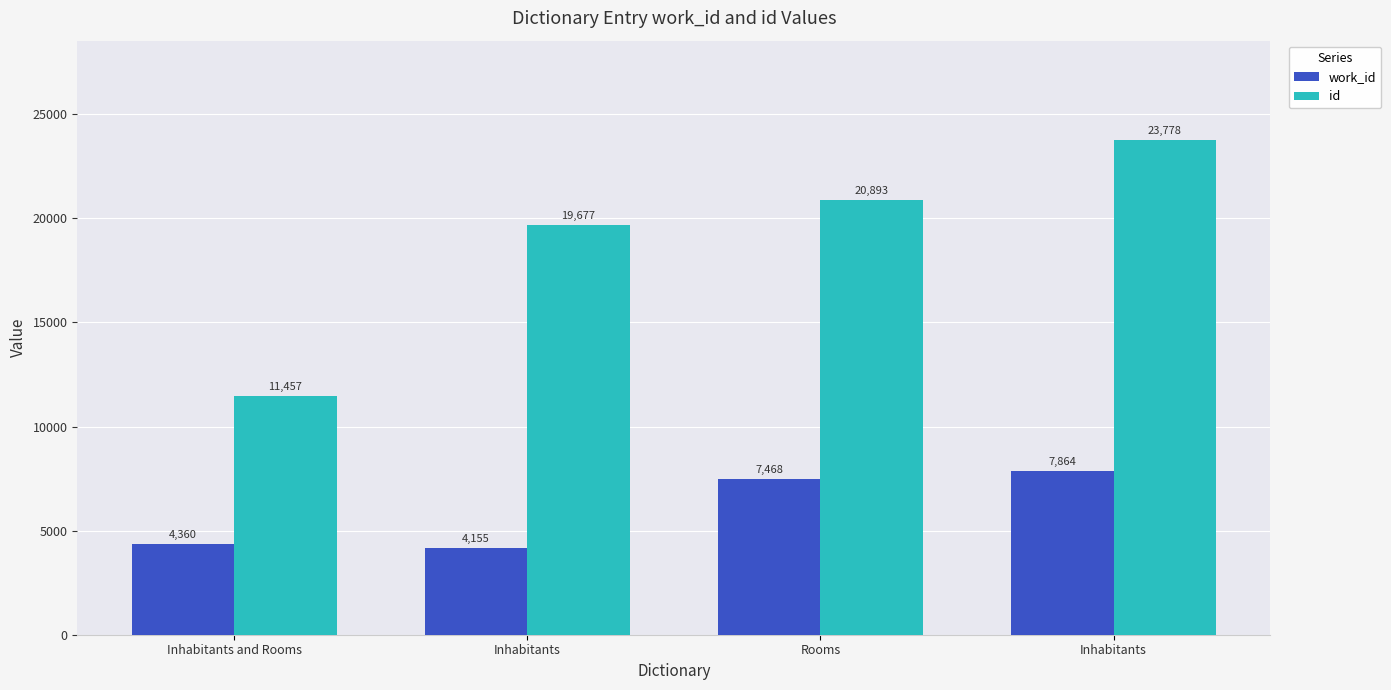

Which series has the widest spread of values?

id